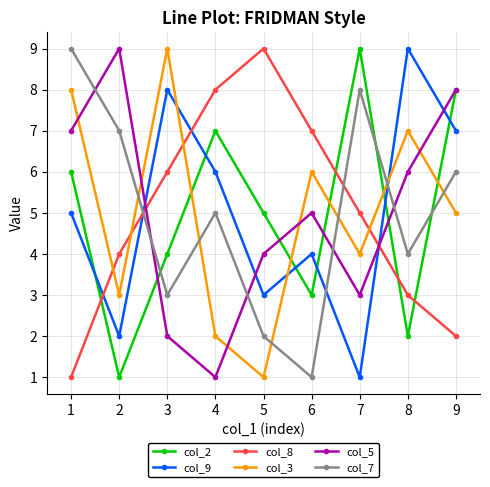

True or false: col_8 and col_9 cross at least once.

True